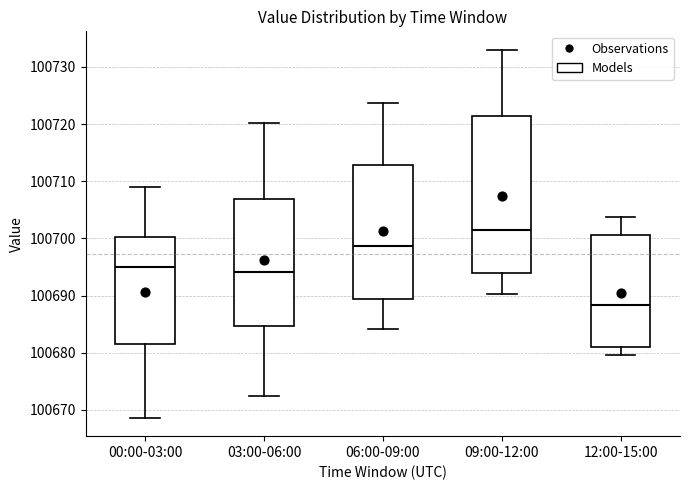

Which box has the highest median line?

09:00-12:00